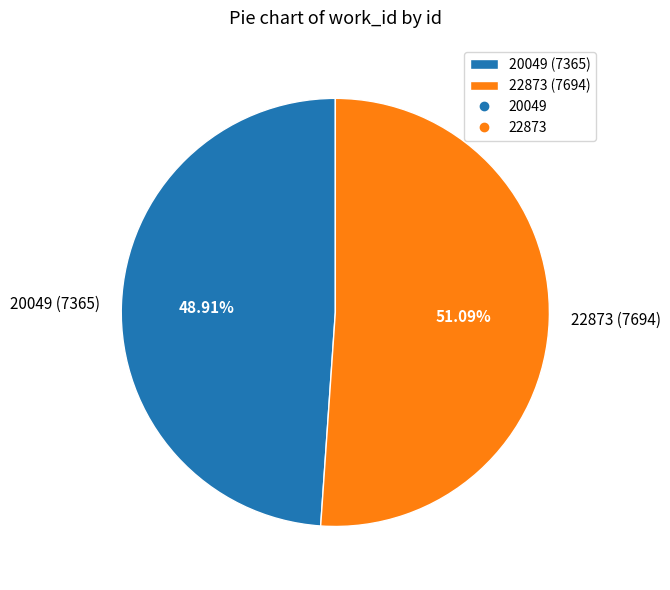

Count the number of slices in the pie.

2